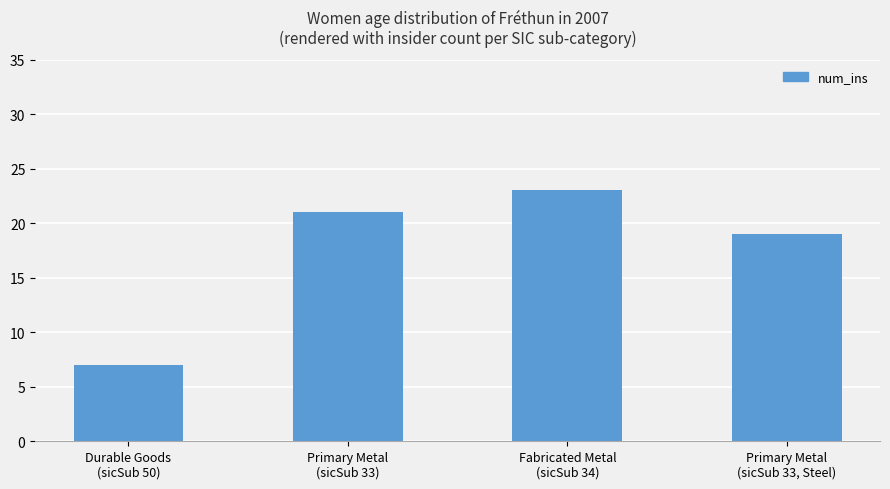

Which category has the lowest value across all series?

Durable Goods
(sicSub 50)